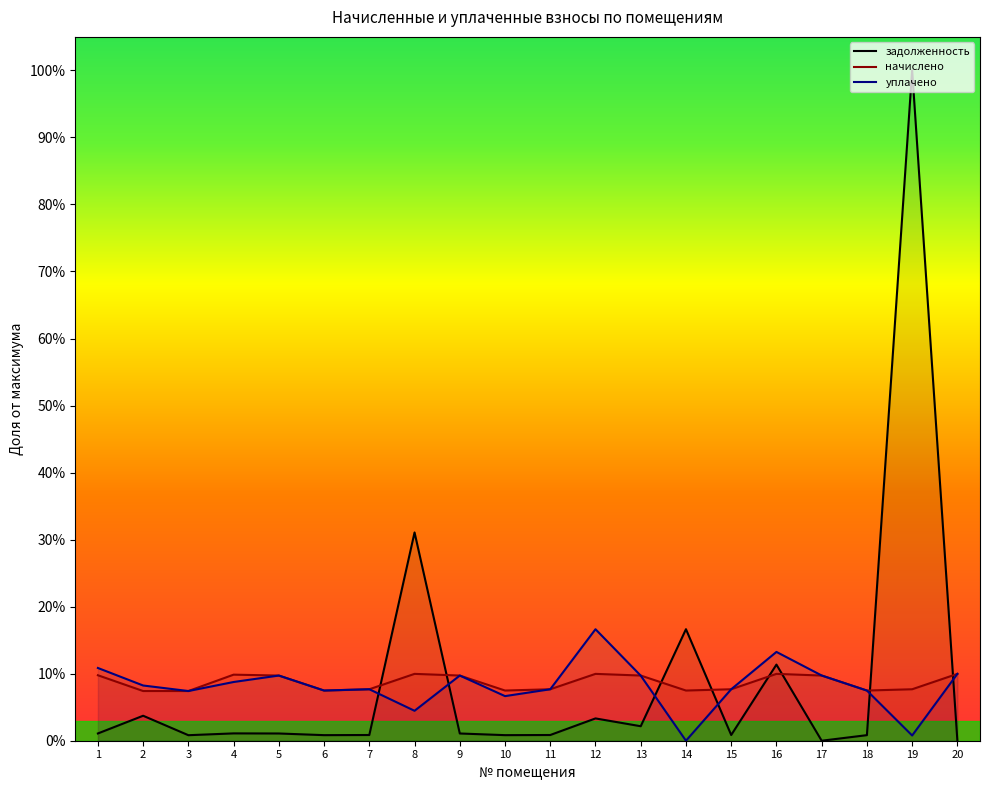

True or false: задолженность has more than 2 points higher than both neighbors.

True